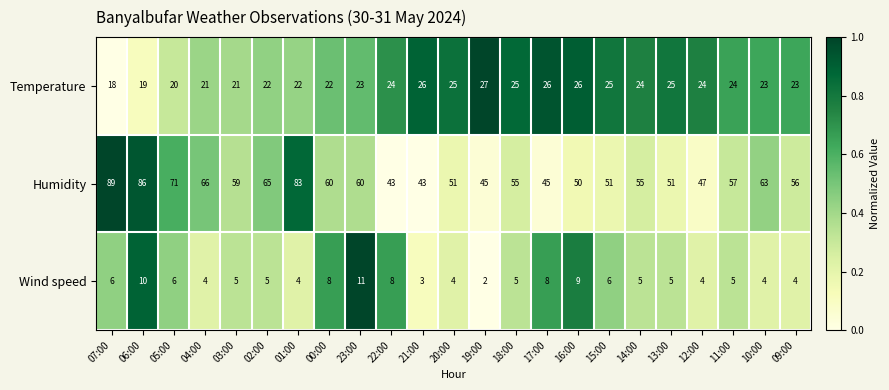

List the series in order of their overall mean, highest first.

Humidity, Temperature, Wind speed